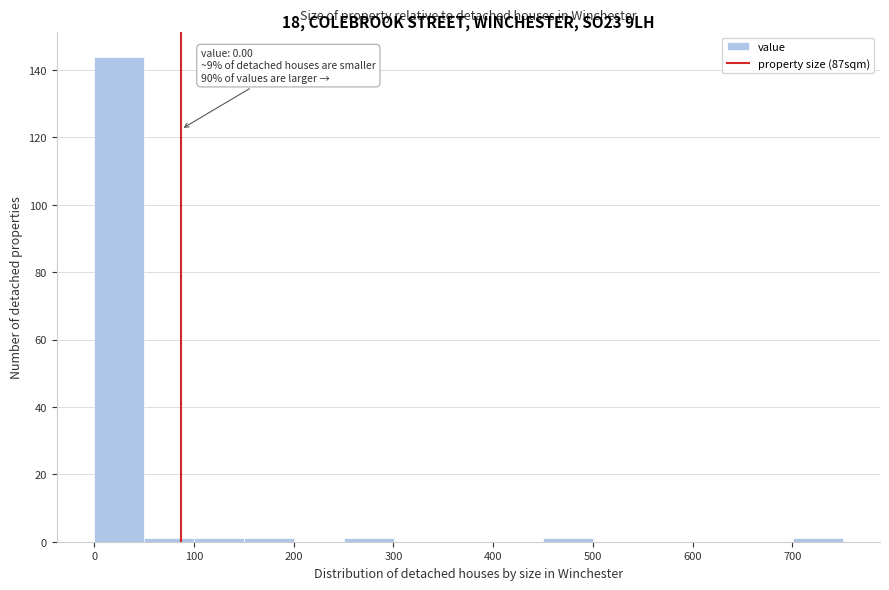

Which range on the x-axis has the tallest bar?

0 to 50